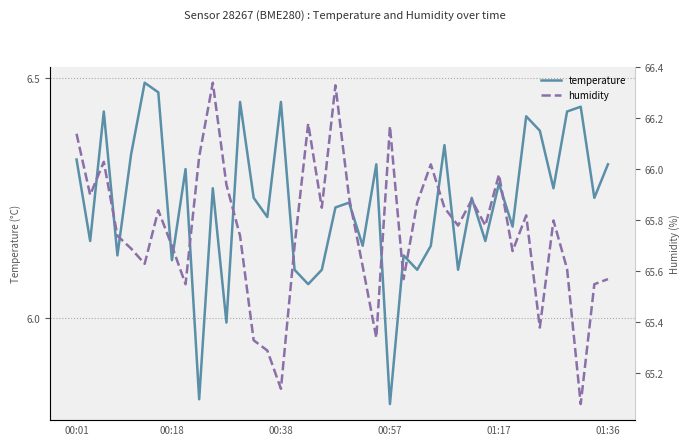

What is the difference between the highest and lowest values at 01:36?

59.1